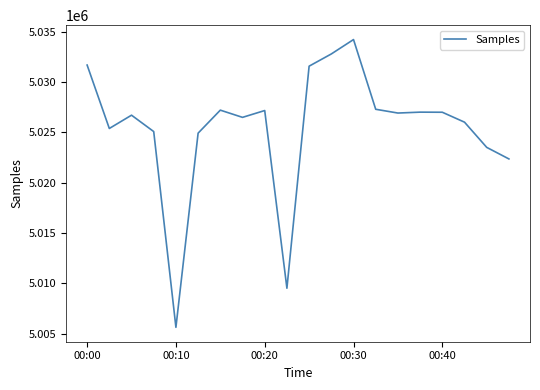

What is the difference between the maximum and minimum values?

28591